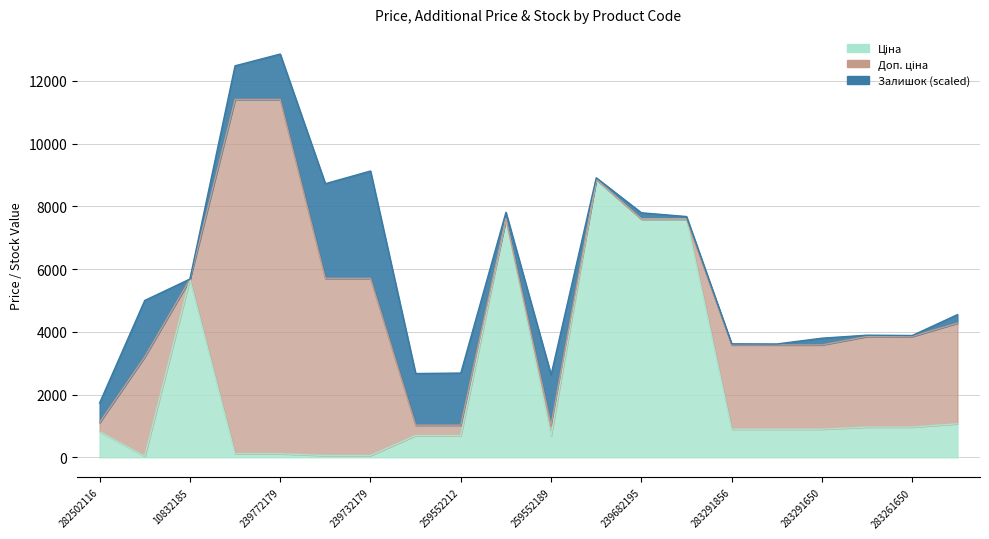

What is the value of the Ціна point at the 3rd from the left?

5673.8